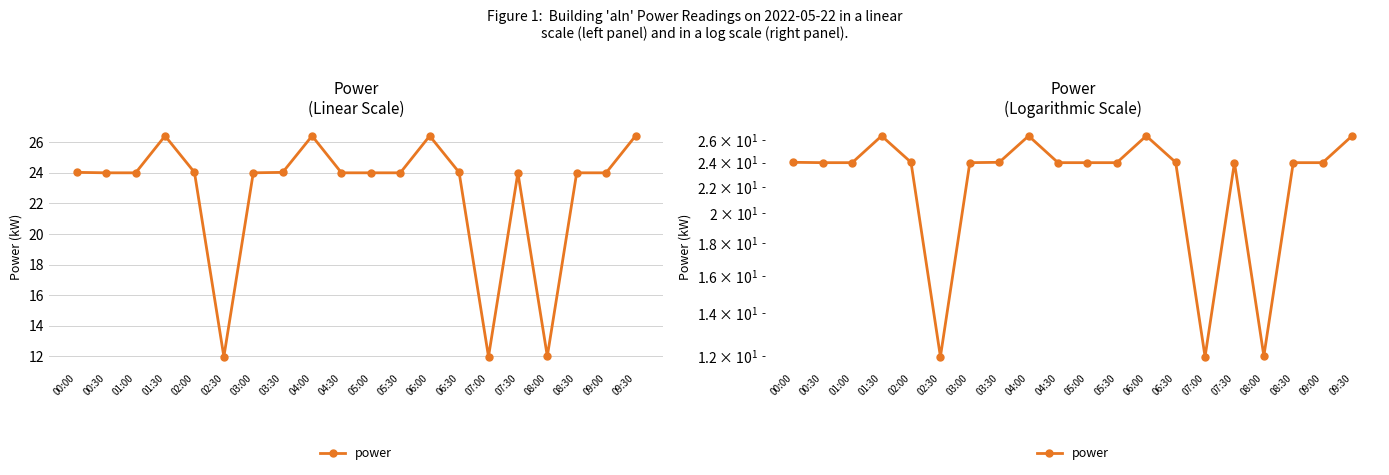

Approximately how many times larger is the value at 06:00 compared to 07:30?

1.1